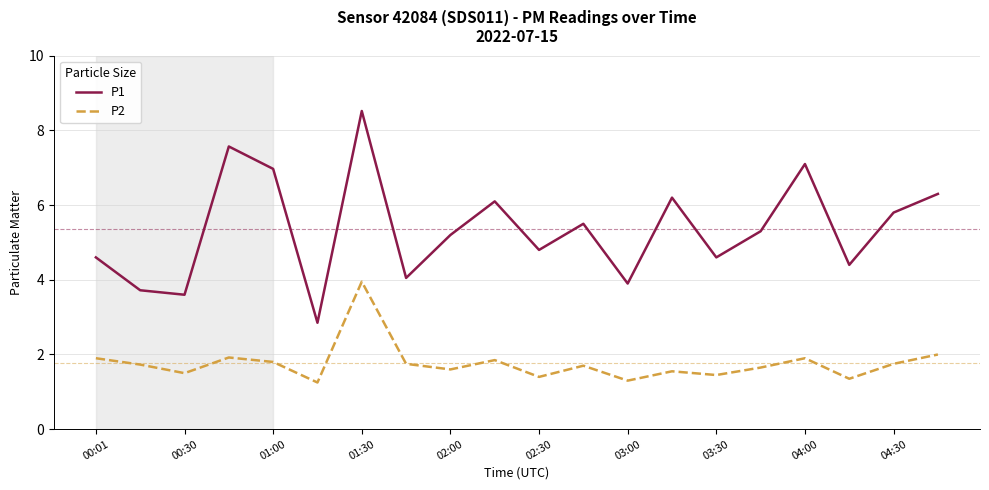

True or false: P1 and P2 intersect in this chart.

False